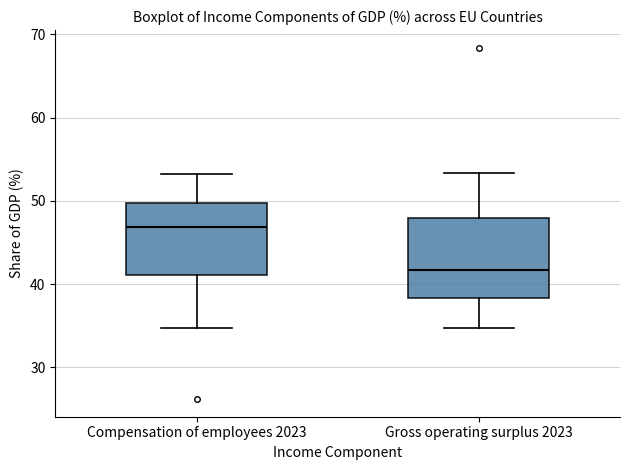

Where does the lower whisker of the box for Gross operating surplus 2023 end on the y-axis? The values are not printed on the chart, so give them approximately, as read against the axis.

35